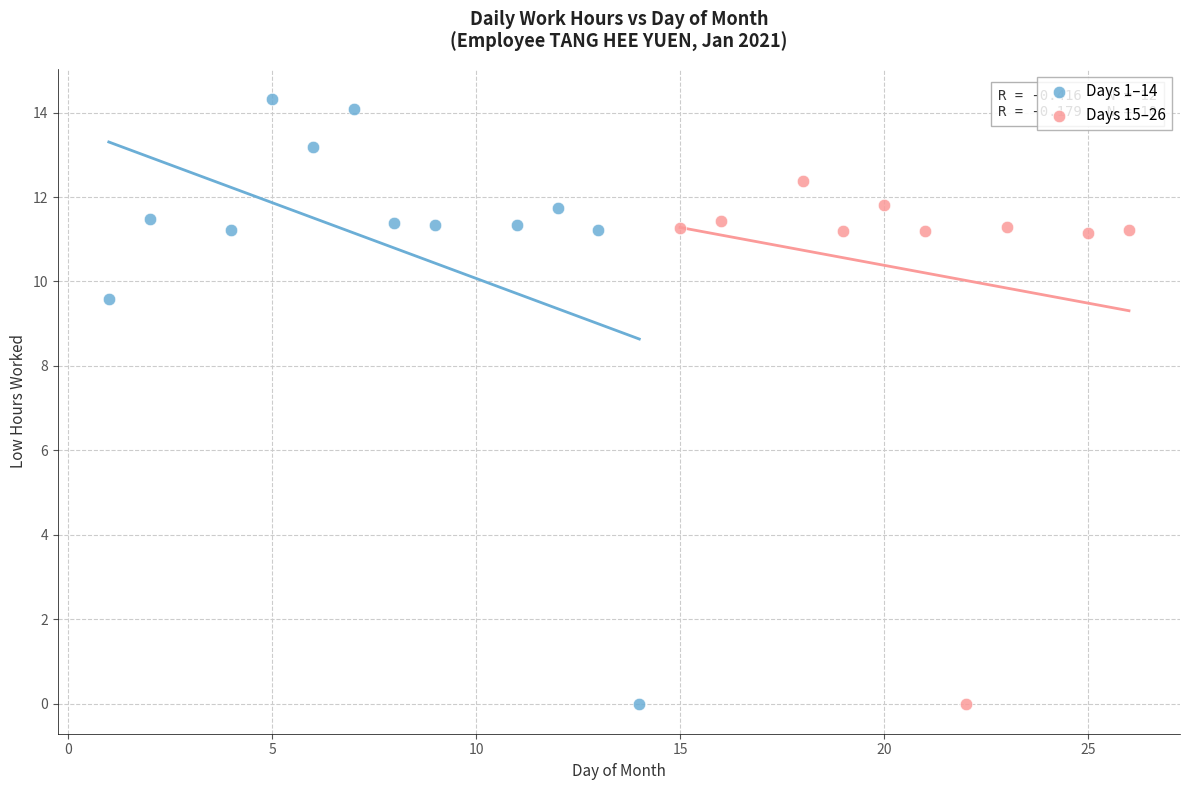

Which series has the largest Y range (max minus min)?

Days 1–14